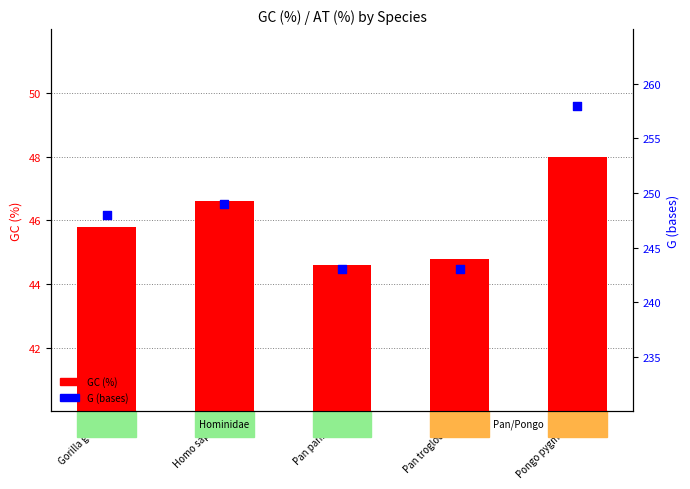

What are all the series names shown in the legend?

GC (%), G (bases)